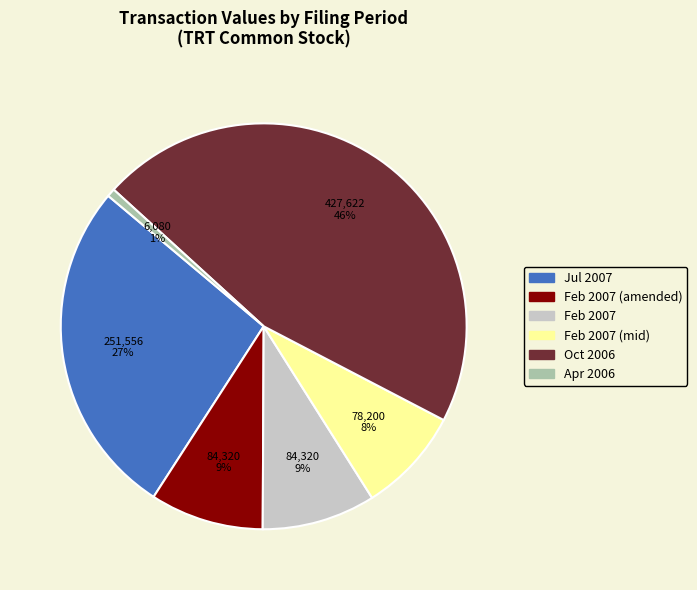

Is there any slice that represents more than half of the pie?

No